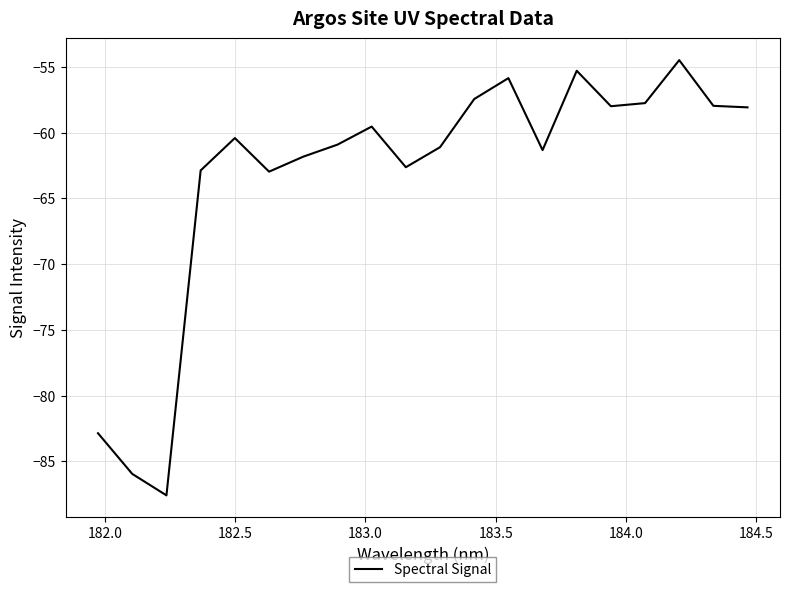

What is the difference between the second highest and second lowest values?

30.6